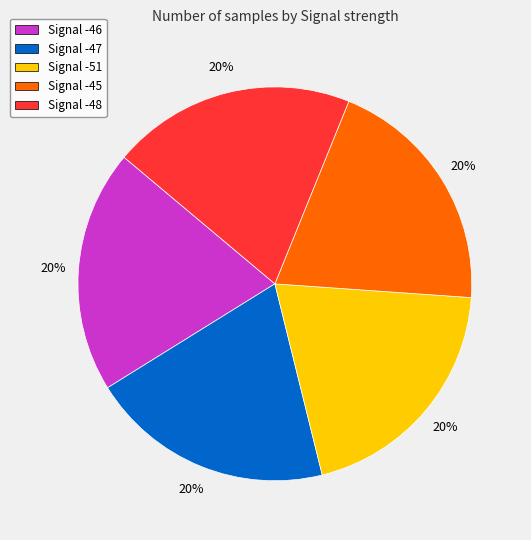

Does Signal -46 represent more than half of the total?

No